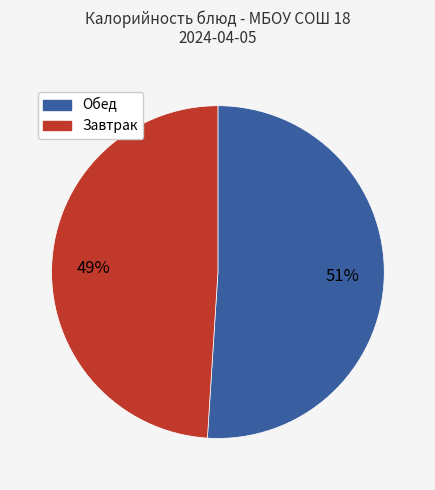

Is there a majority slice in this chart?

Yes